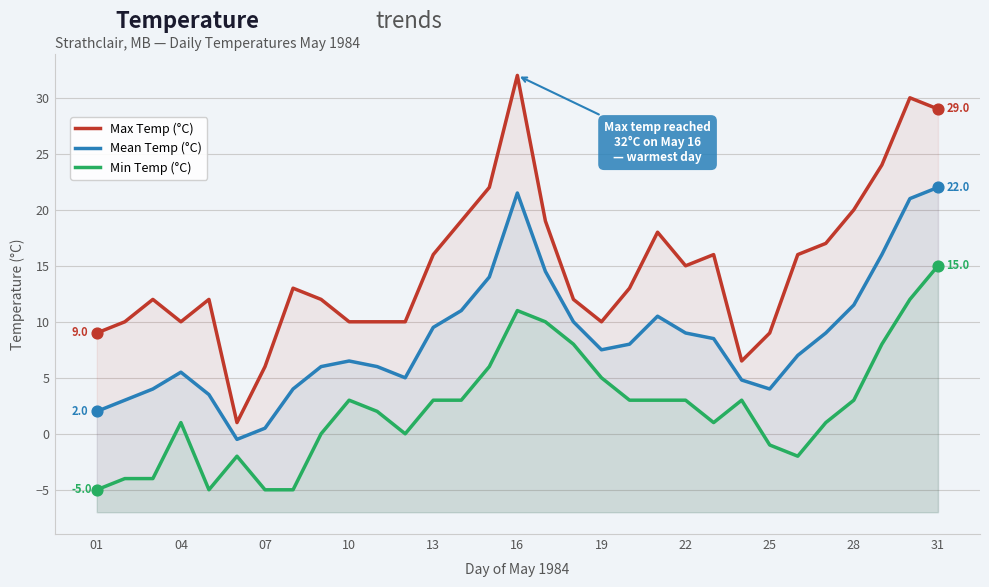

Which series has the largest total across all categories?

Max Temp (°C)